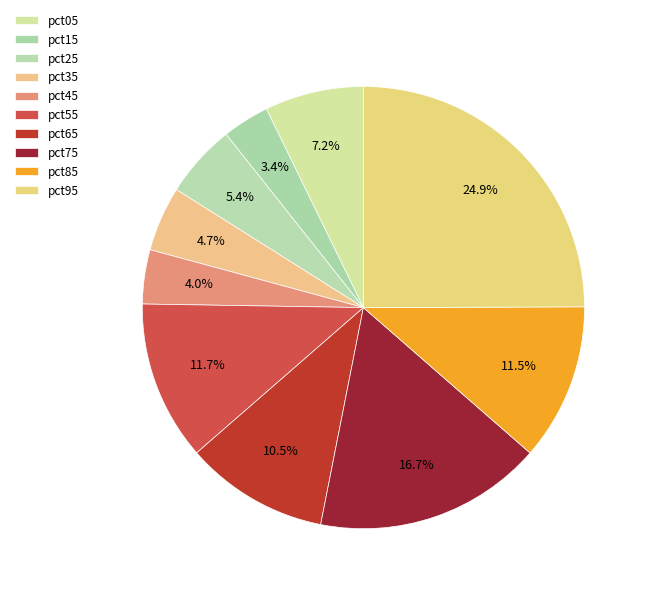

Which slice is the largest?

pct95